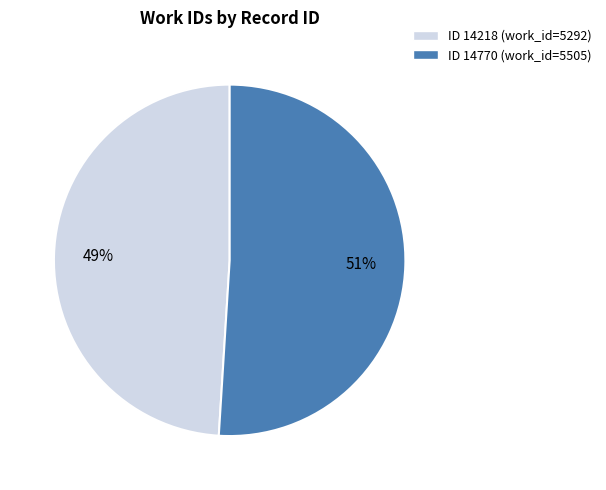

To the nearest percent, what is the difference between the largest and smallest slice percentages?

2%